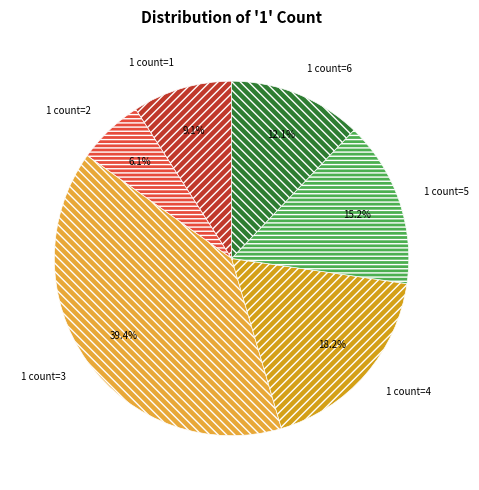

The 1 count=3 slice represents 39% of the pie. True or false?

True